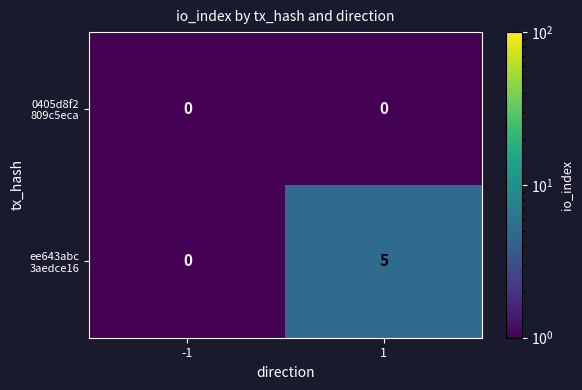

What is the greatest value displayed?

5